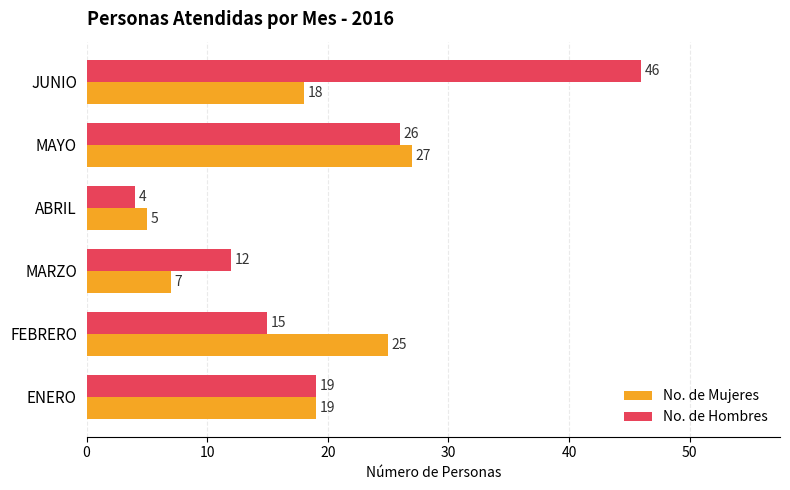

Which series has the largest total across all categories?

No. de Hombres